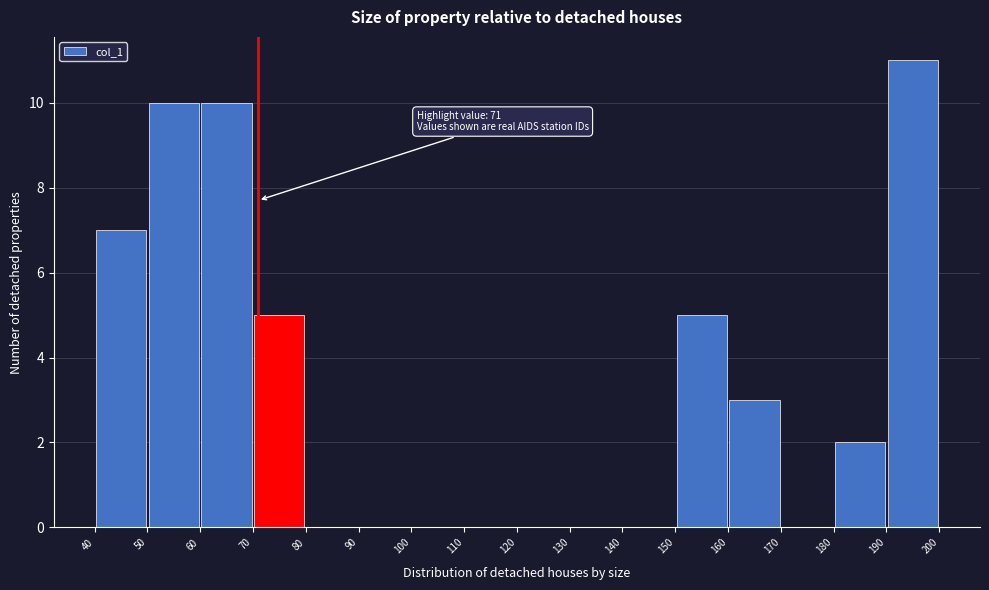

Over which range of the x-axis is the bar tallest?

190 to 200